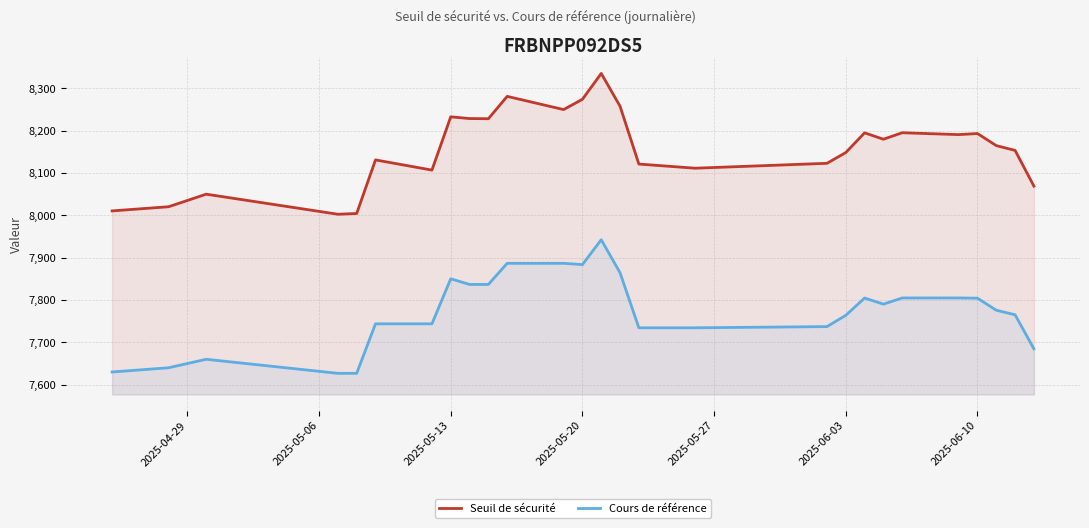

True or false: Cours de référence and Seuil de sécurité cross at least once.

False